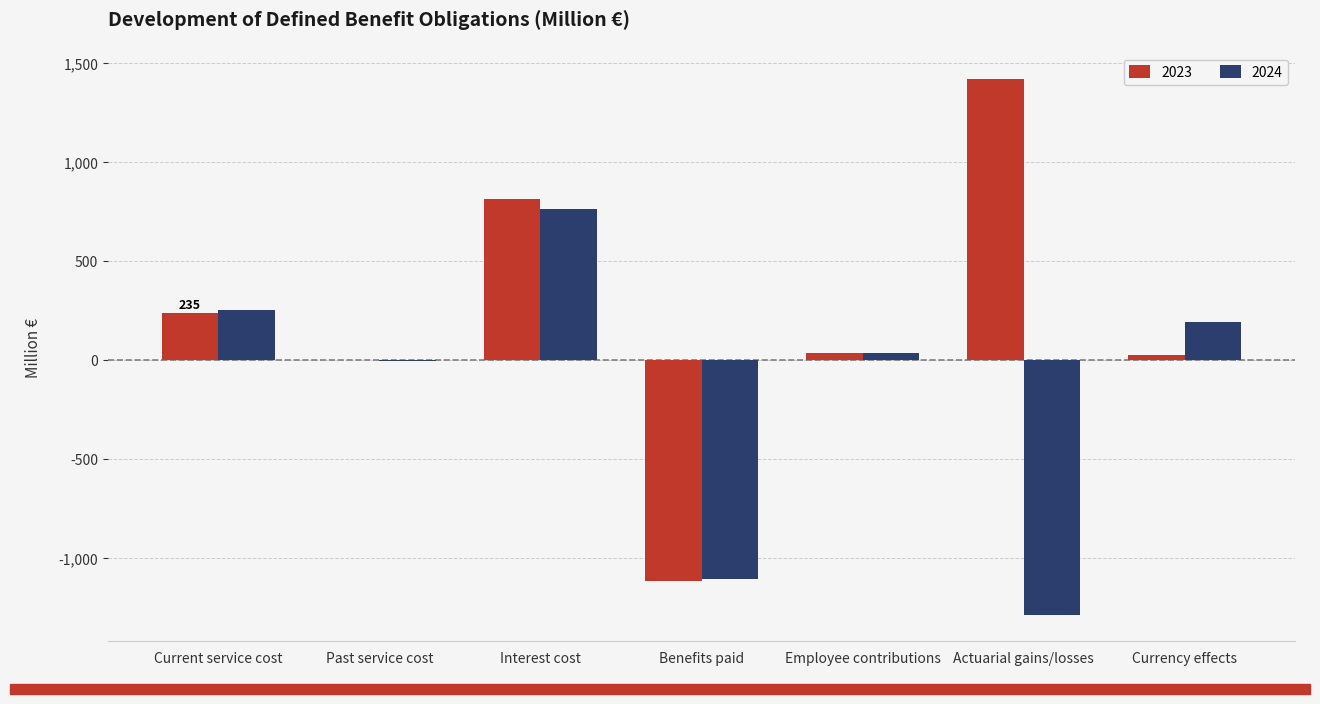

Reading left to right, list all the values displayed in this chart.

2023: Current service cost=235	Past service cost=0	Interest cost=811	Benefits paid=-1118	Employee contributions=36	Actuarial gains/losses=1415	Currency effects=24
2024: Current service cost=252	Past service cost=-7	Interest cost=760	Benefits paid=-1109	Employee contributions=35	Actuarial gains/losses=-1287	Currency effects=192